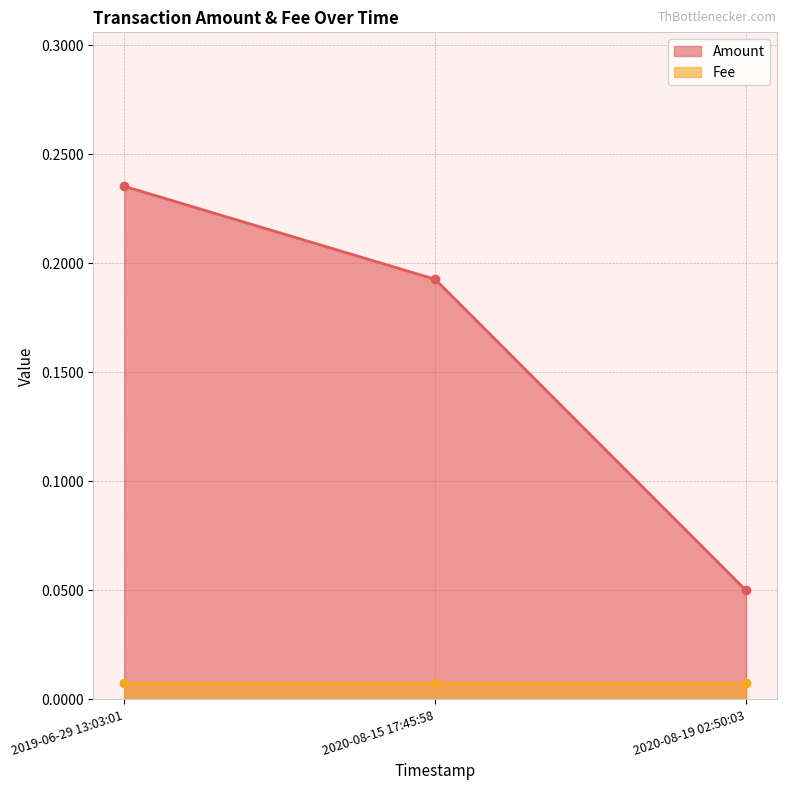

List the labels in order of value, smallest first.

2020-08-19 02:50:03, 2020-08-15 17:45:58, 2019-06-29 13:03:01